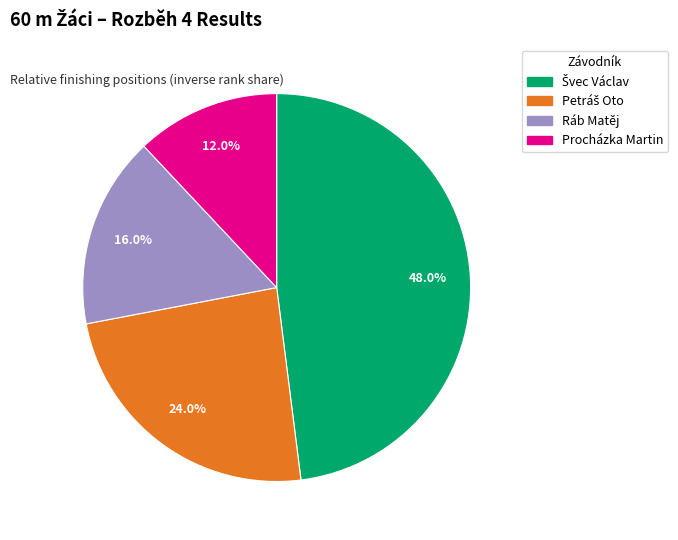

What percentage is NOT represented by Ráb Matěj?

84.0%